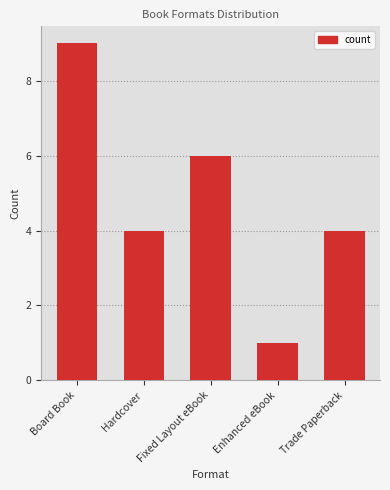

Does the chart contain stacked bars?

No